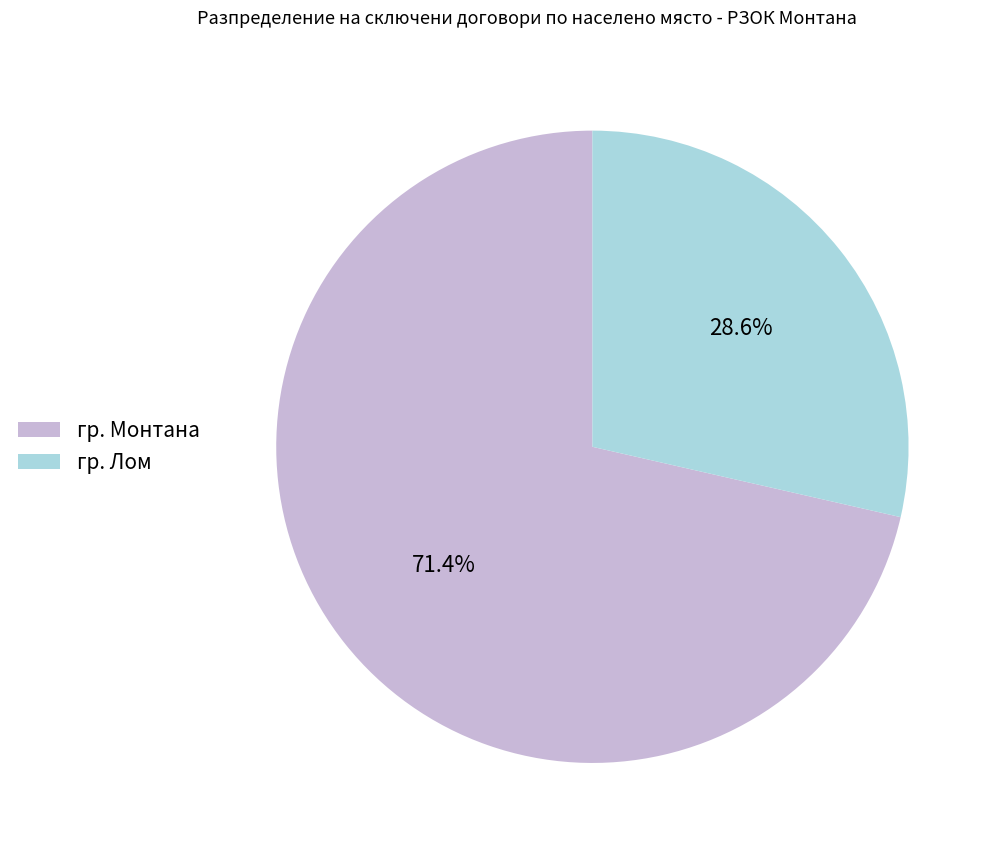

Is there a majority slice in this chart?

Yes